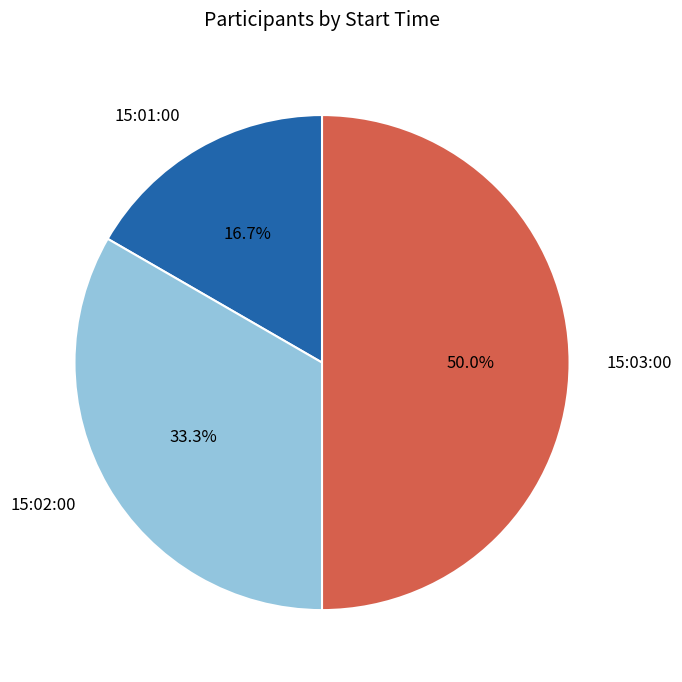

To the nearest percent, what portion does 15:02:00 represent?

33%